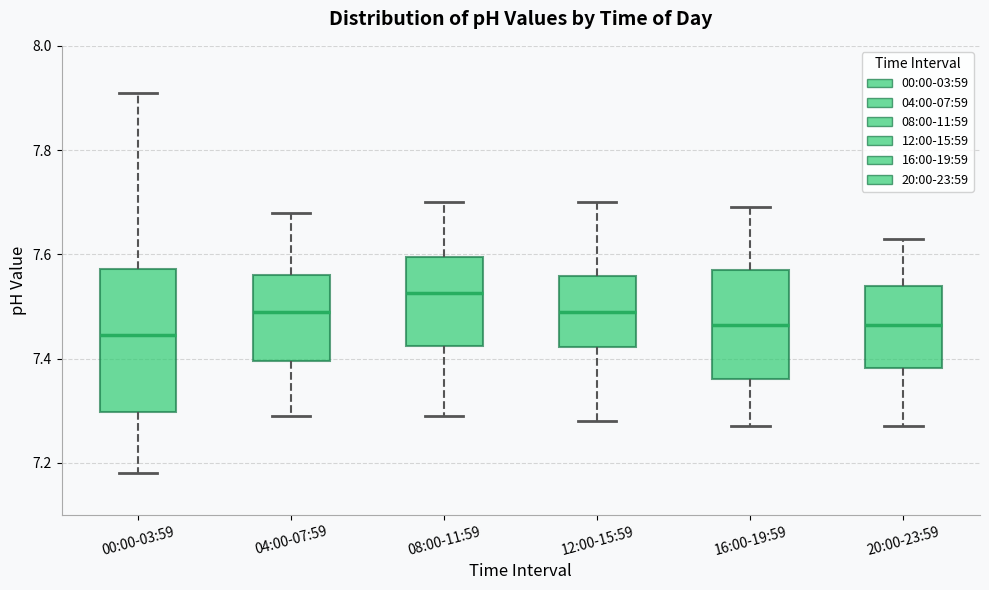

Reading left to right, transcribe this box plot: for each box, give where its median line is, the range the box spans, and where its two whiskers end, as read against the y-axis. The values are not printed on the chart, so give them approximately, as read against the axis.

00:00-03:59: median 7.44, box 7.30 to 7.58, whiskers 7.18 to 7.92
04:00-07:59: median 7.50, box 7.40 to 7.56, whiskers 7.30 to 7.68
08:00-11:59: median 7.52, box 7.42 to 7.60, whiskers 7.30 to 7.70
12:00-15:59: median 7.50, box 7.42 to 7.56, whiskers 7.28 to 7.70
16:00-19:59: median 7.46, box 7.36 to 7.58, whiskers 7.28 to 7.70
20:00-23:59: median 7.46, box 7.38 to 7.54, whiskers 7.28 to 7.64